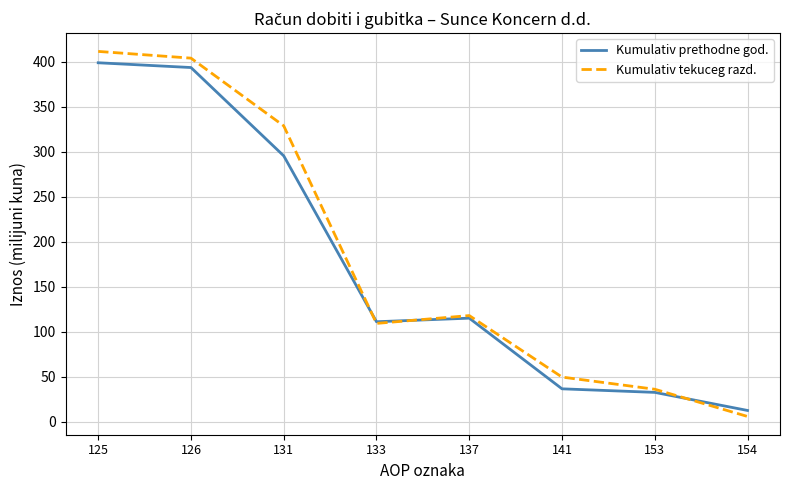

True or false: Kumulativ tekuceg razd. has more than 2 points higher than both neighbors.

False